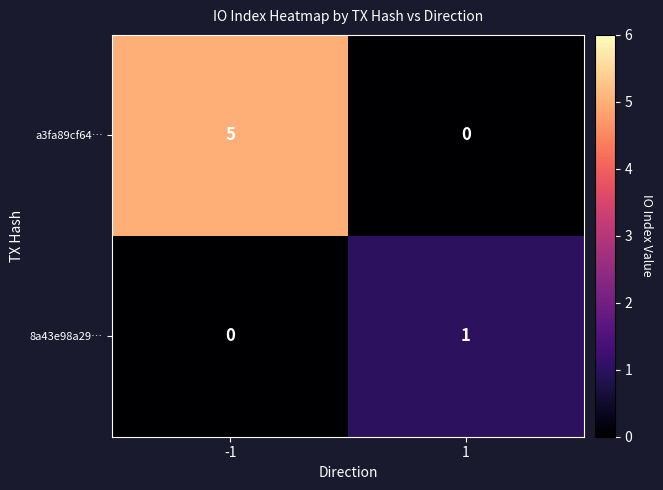

Reading right to left, transcribe all the data shown in this chart.

a3fa89cf64…: 1=0	-1=5
8a43e98a29…: 1=1	-1=0